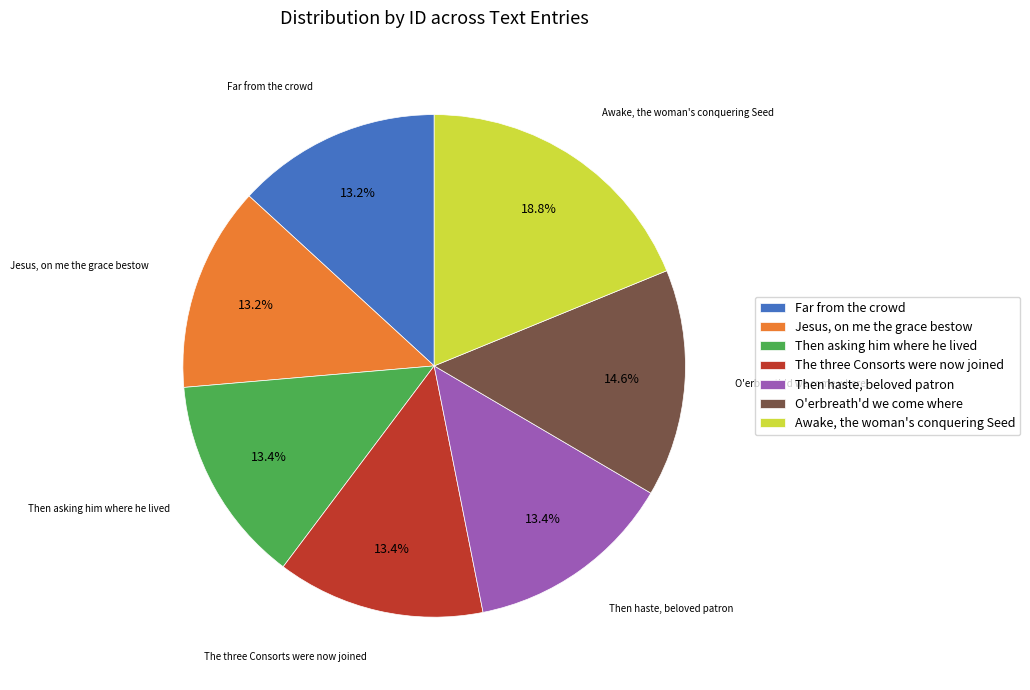

Does Then asking him where he lived account for over 50% of the chart?

No